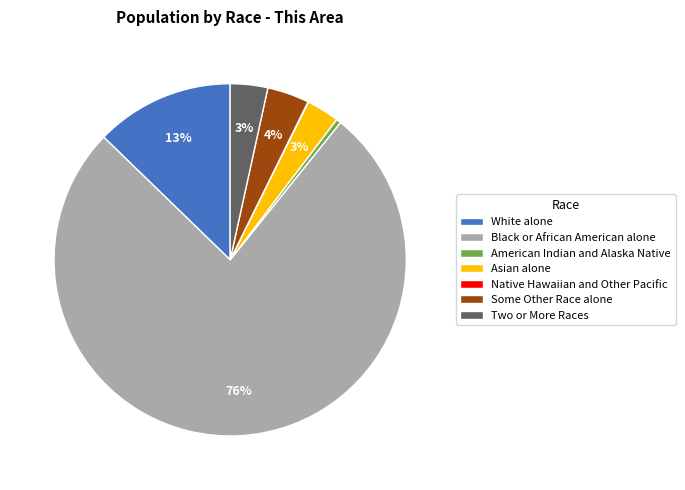

Which has a higher value, White alone or Two or More Races?

White alone